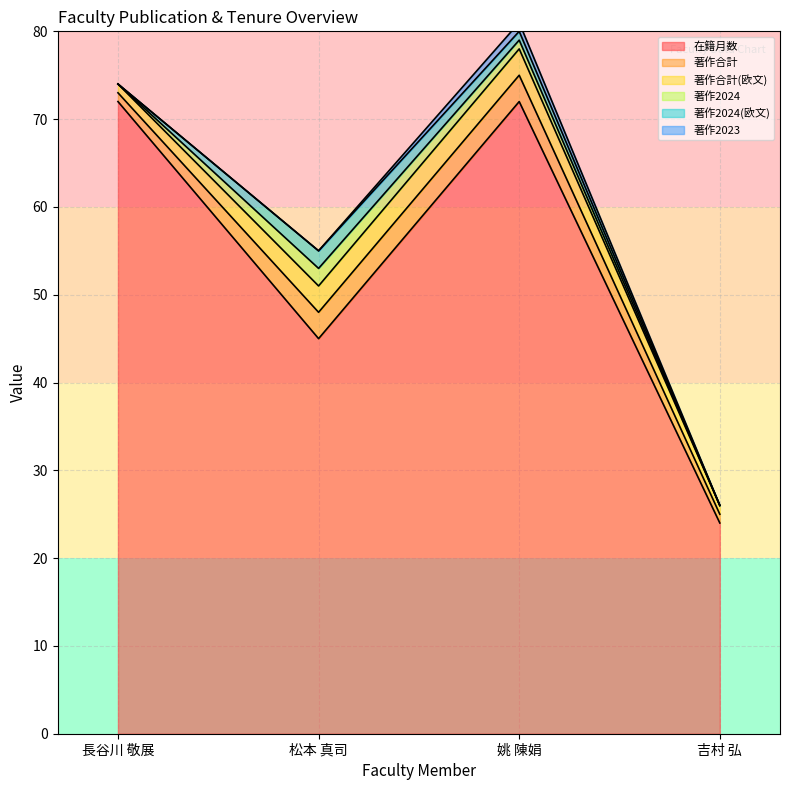

True or false: 著作2024 and 在籍月数 intersect in this chart.

False